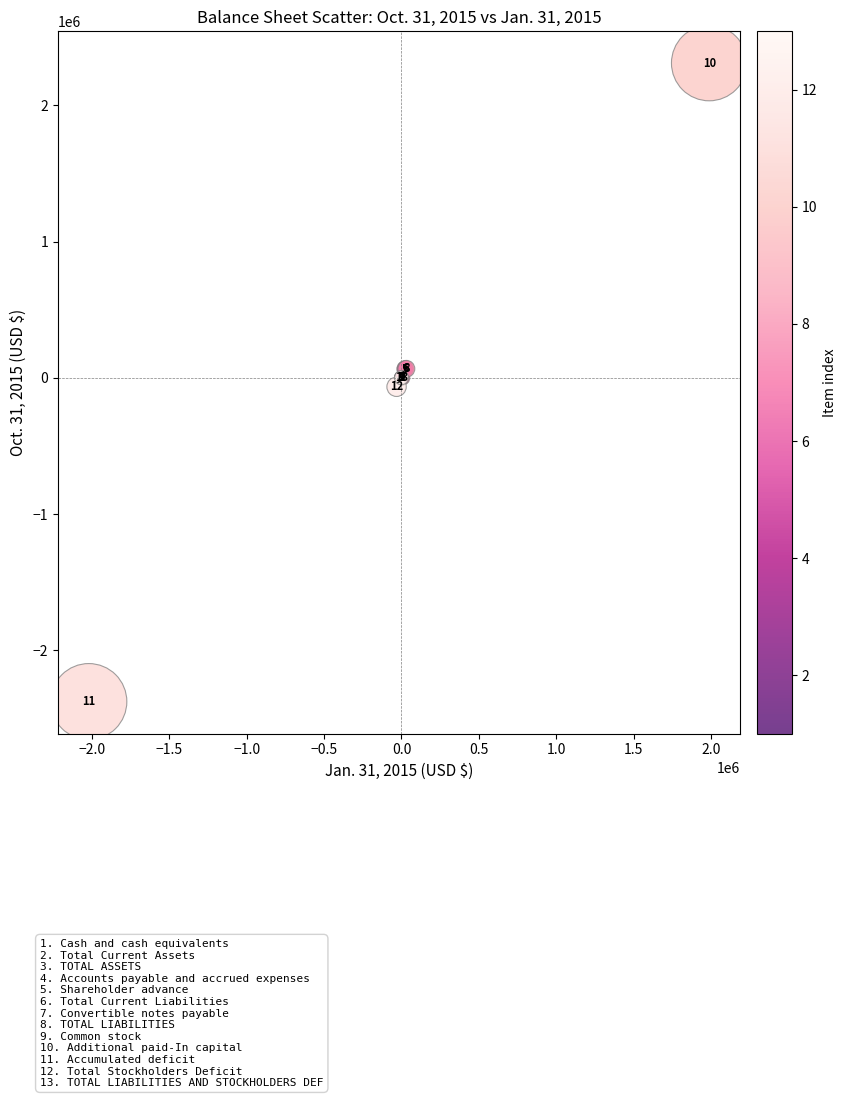

What Y value in the scatter plot is closest to -33316?

-66050